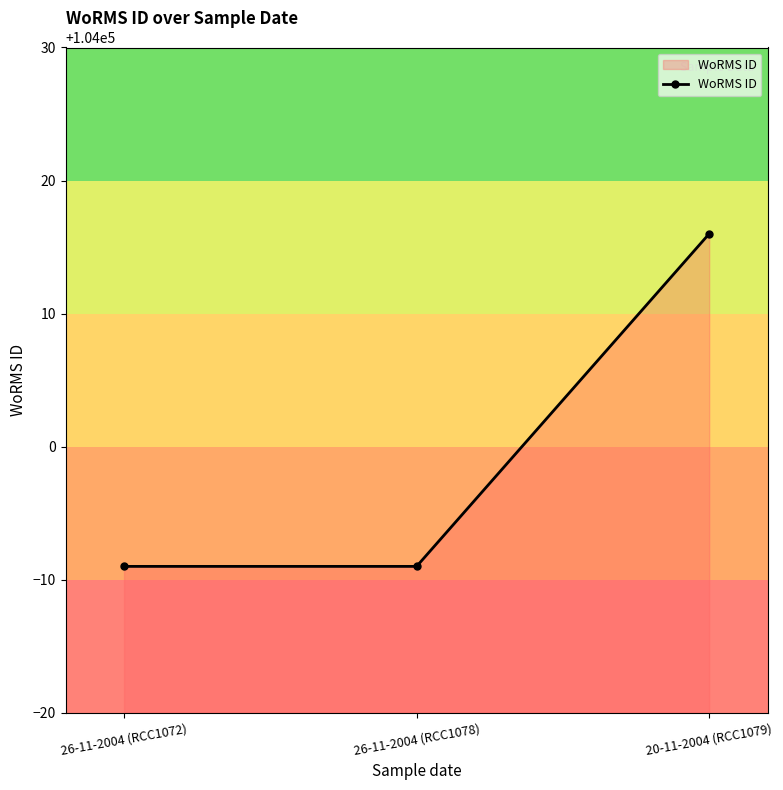

What is the value of the 2nd point from the left?

103991